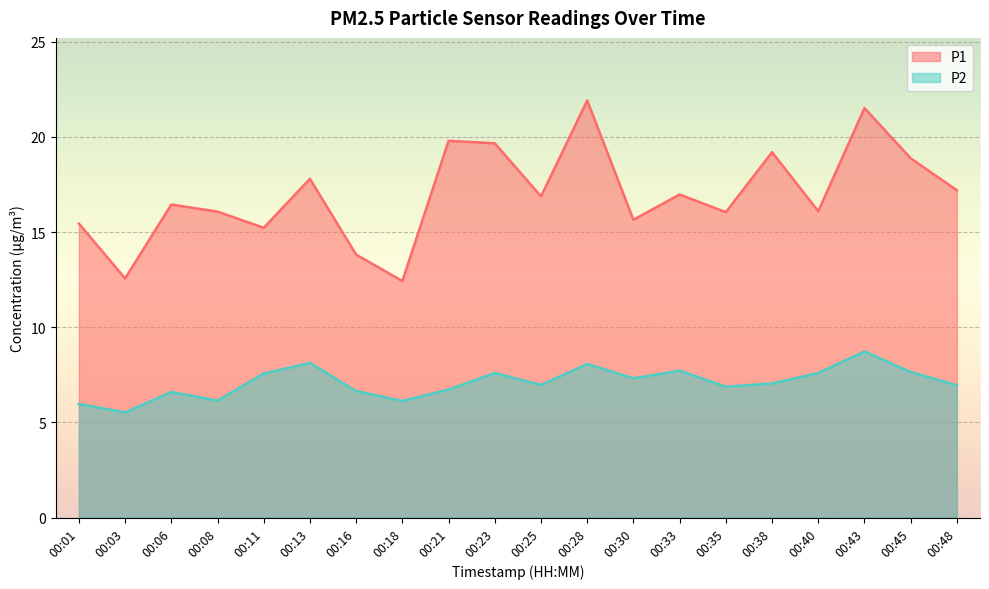

What is the sum of the P1 values at 00:35 and 00:01?

31.5